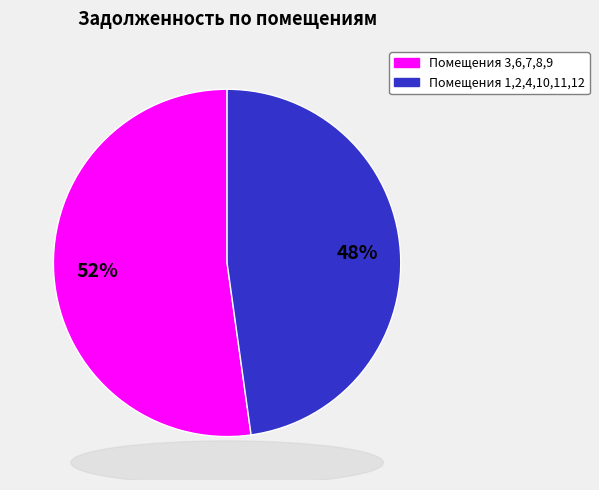

To the nearest percent, what is the difference between the largest and smallest slice percentages?

4%